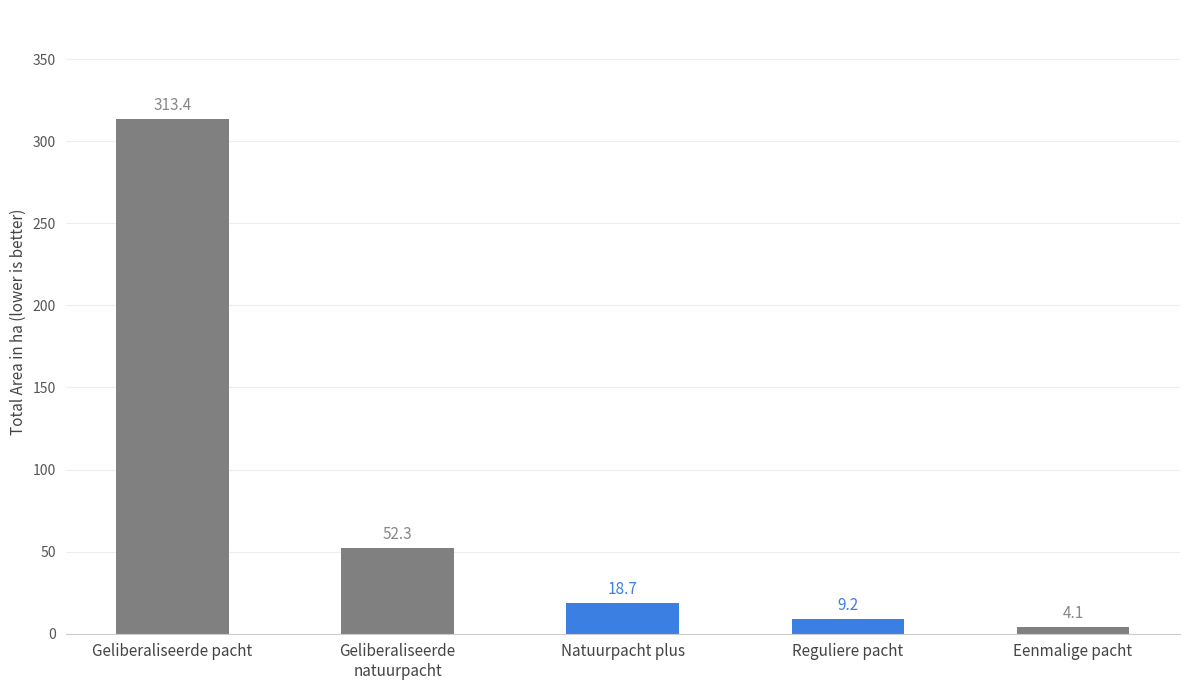

What is the sum of the values at Reguliere pacht and Geliberaliseerde pacht?

322.7